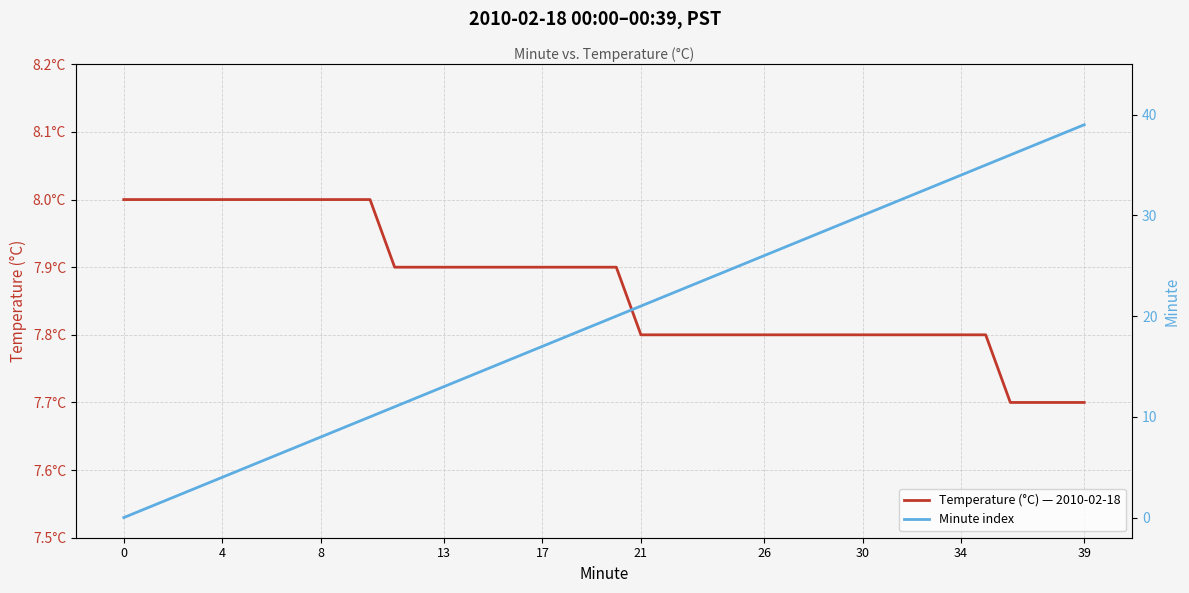

List the series in order of their overall mean, highest first.

Minute index, Temperature (°C) — 2010-02-18